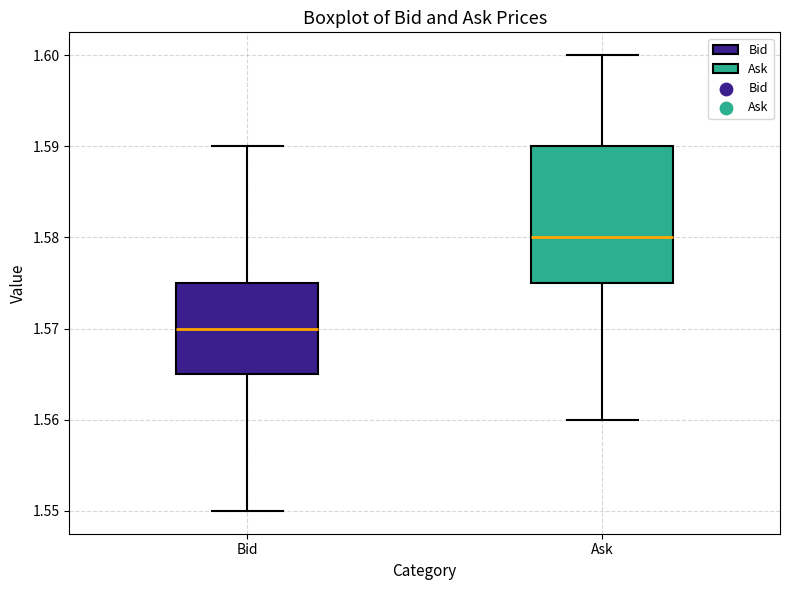

Reading left to right, read every box against the y-axis: the position of its median line, the range the box covers, and the ends of its whiskers. The values are not printed on the chart, so give them approximately, as read against the axis.

Bid: median 1.570, box 1.565 to 1.575, whiskers 1.550 to 1.590
Ask: median 1.580, box 1.575 to 1.590, whiskers 1.560 to 1.600